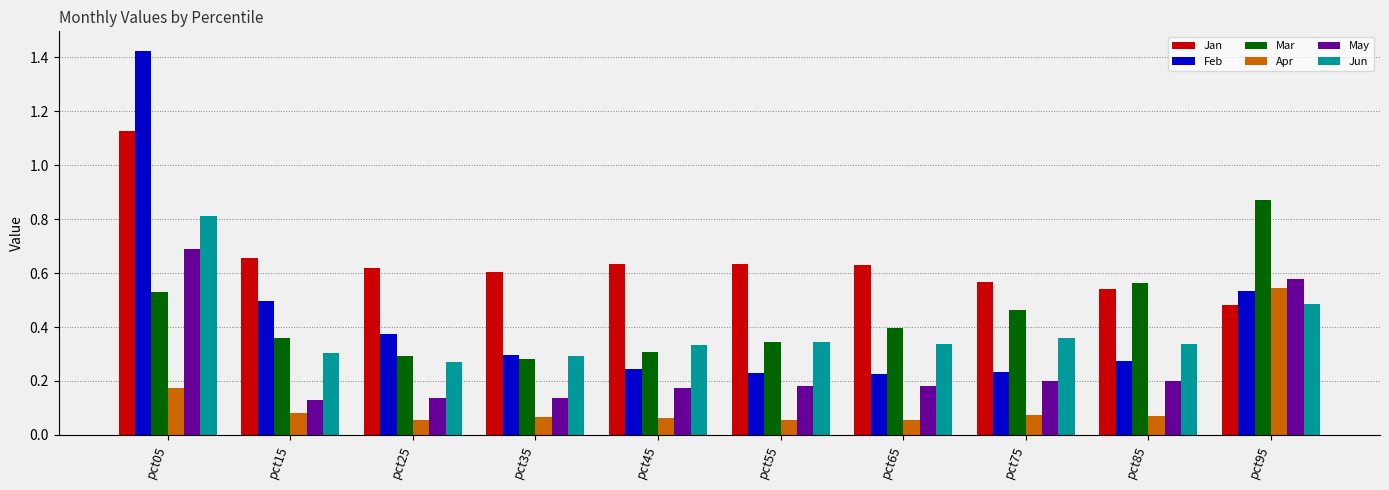

Which series changed the most between pct05 and pct45?

Feb